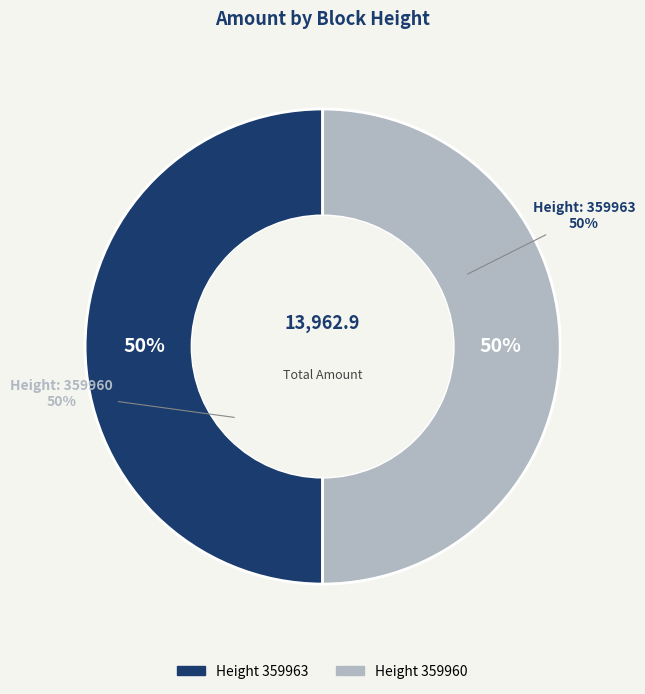

Count the number of slices in the pie.

2